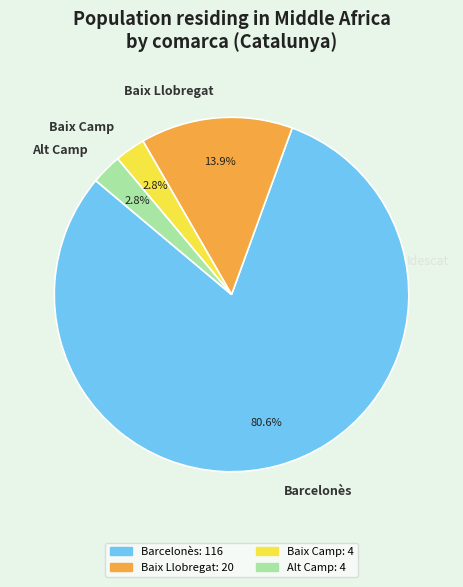

To the nearest percent, what percentage of the pie is Alt Camp?

3%